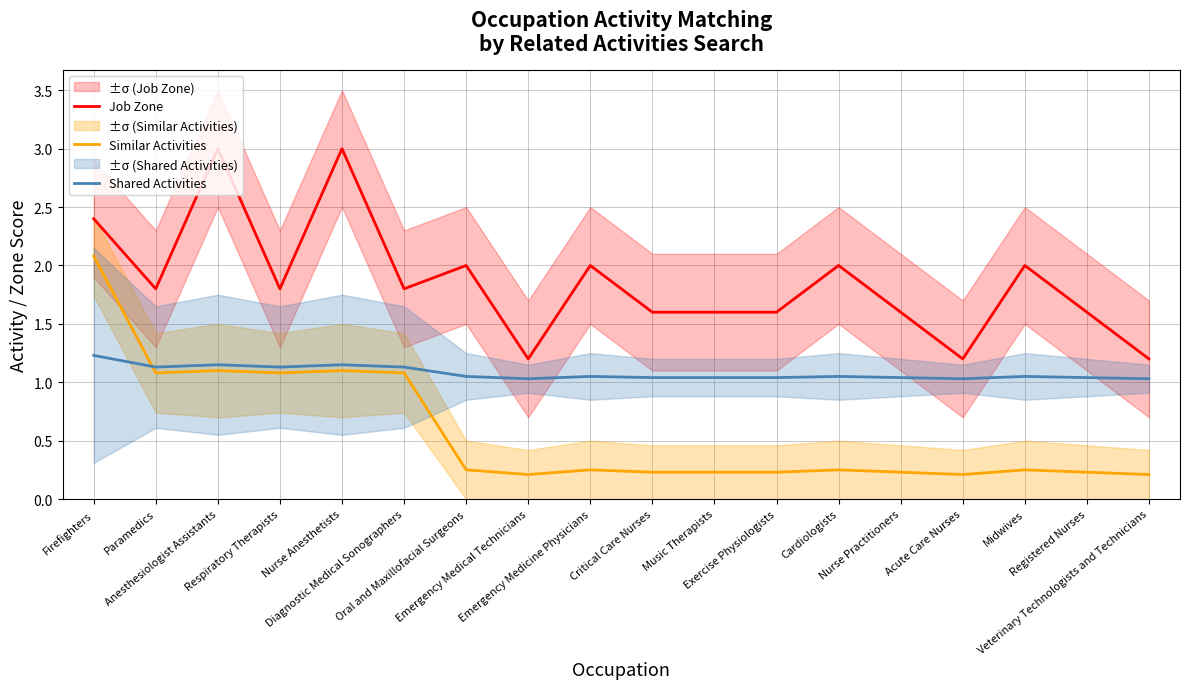

What are all the series names shown in the legend?

Job Zone, Similar Activities, Shared Activities